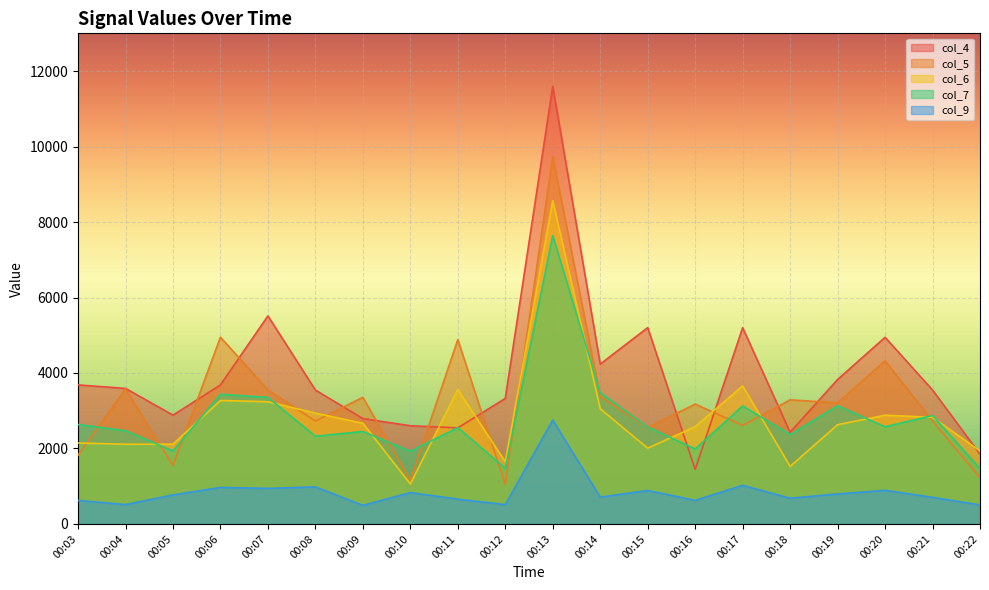

How many intersections are there between col_5 and col_7?

12